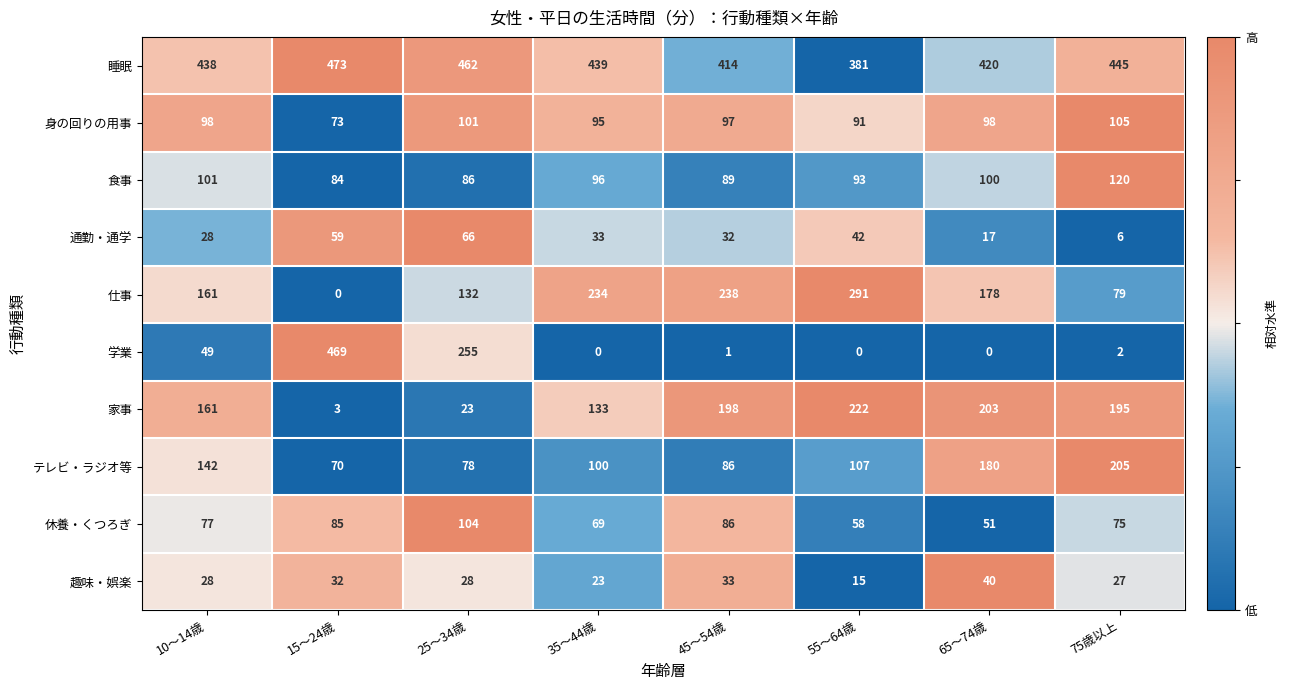

How many series are shown in this chart?

10